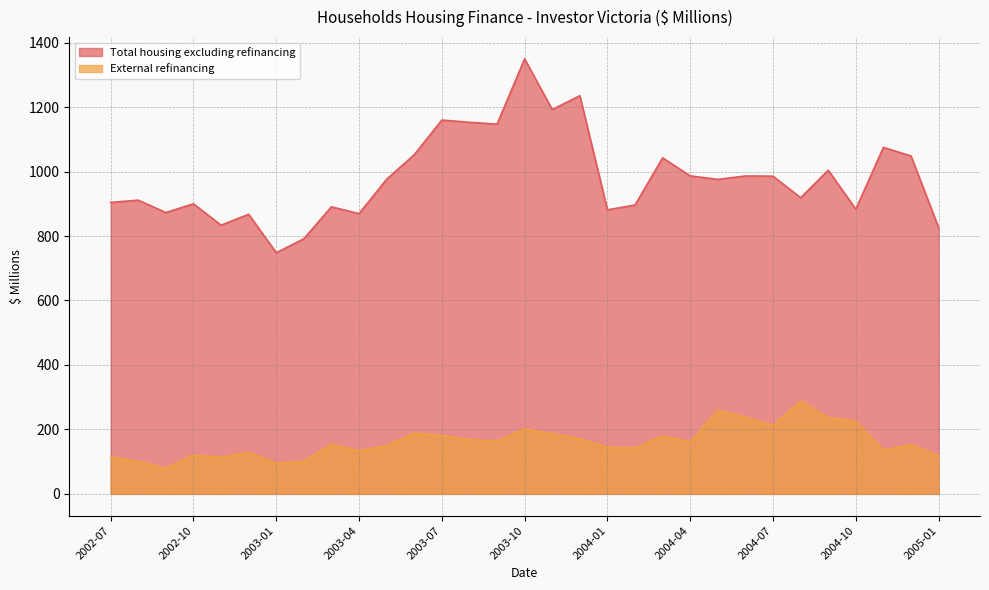

What is the maximum value for External refinancing?

288.3